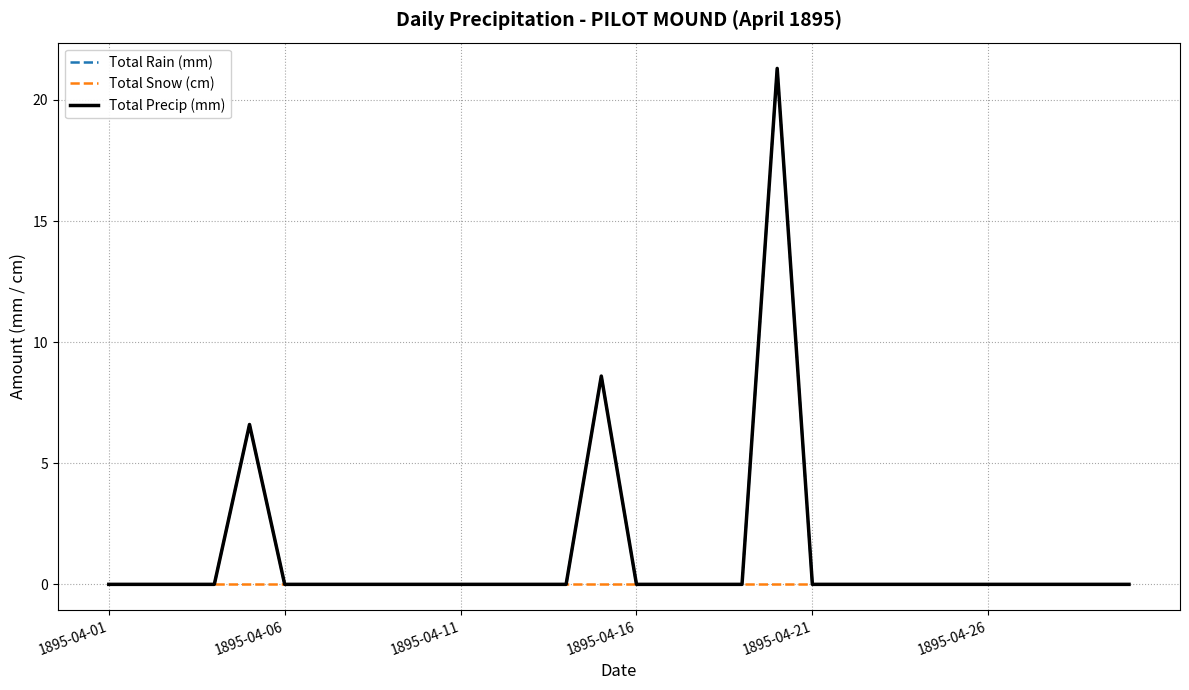

Does the chart have visible grid lines?

Yes